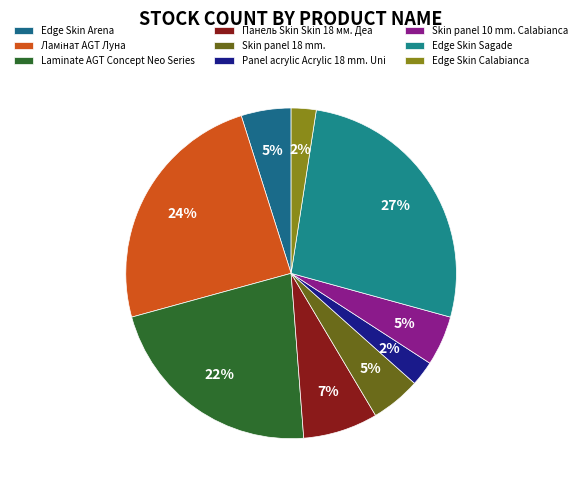

Does Панель Skin Skin 18 мм. Деа account for over 50% of the chart?

No